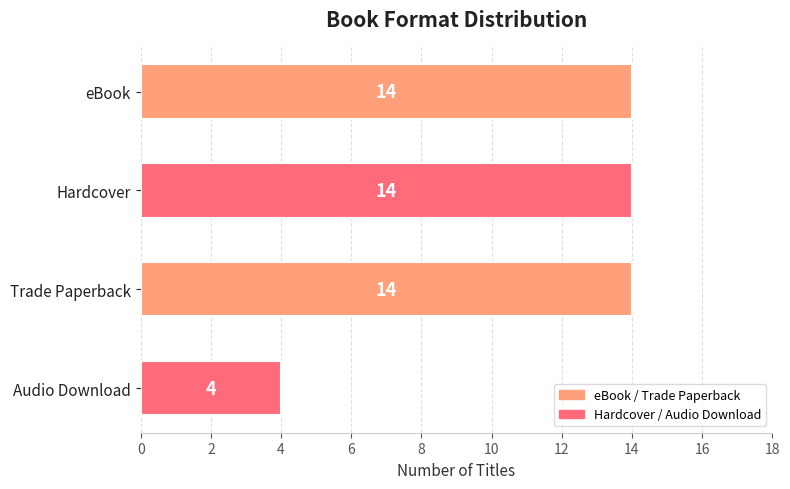

How many data points are less than 14?

1